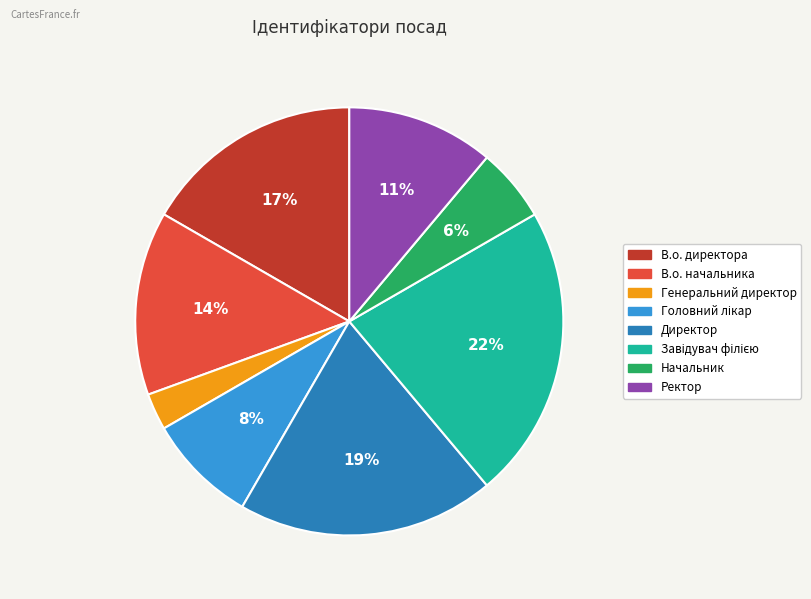

What percentage is the Начальник slice, to the nearest percent?

6%